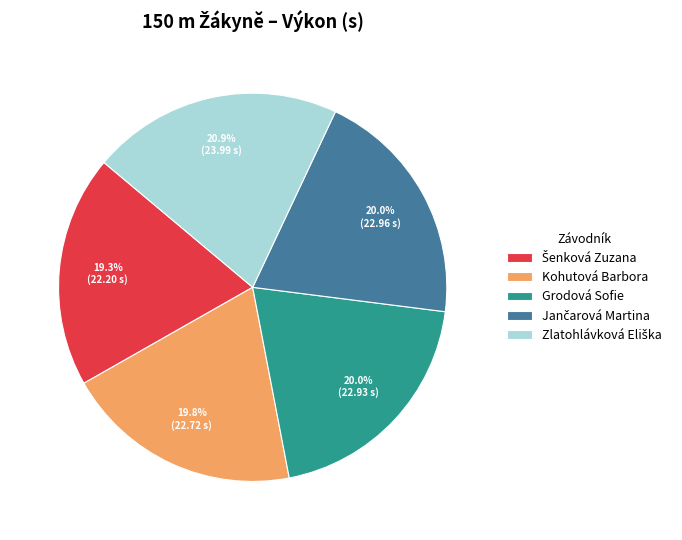

Does any single category account for the majority?

No